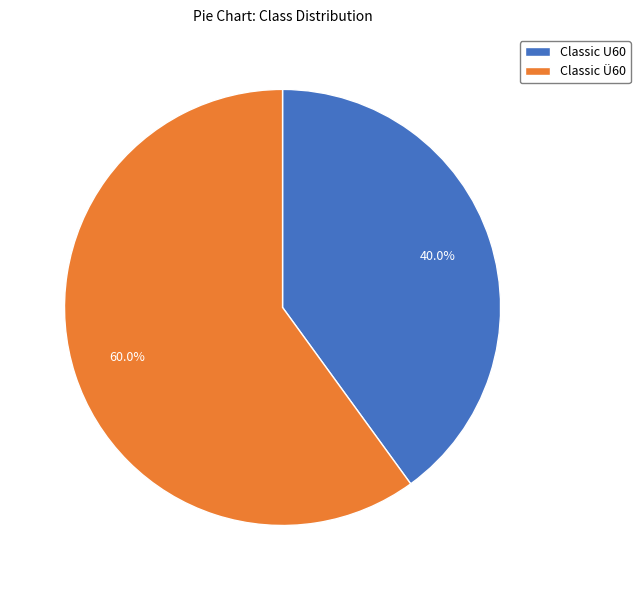

To the nearest percent, what is the combined percentage of Classic U60 and Classic Ü60?

100%